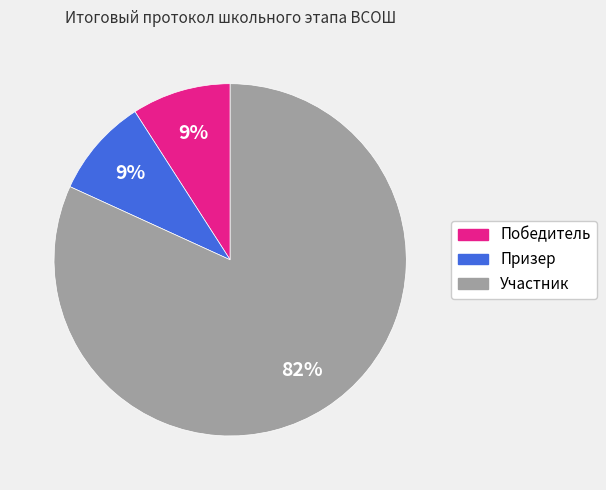

To the nearest percent, what is the average slice percentage?

33%